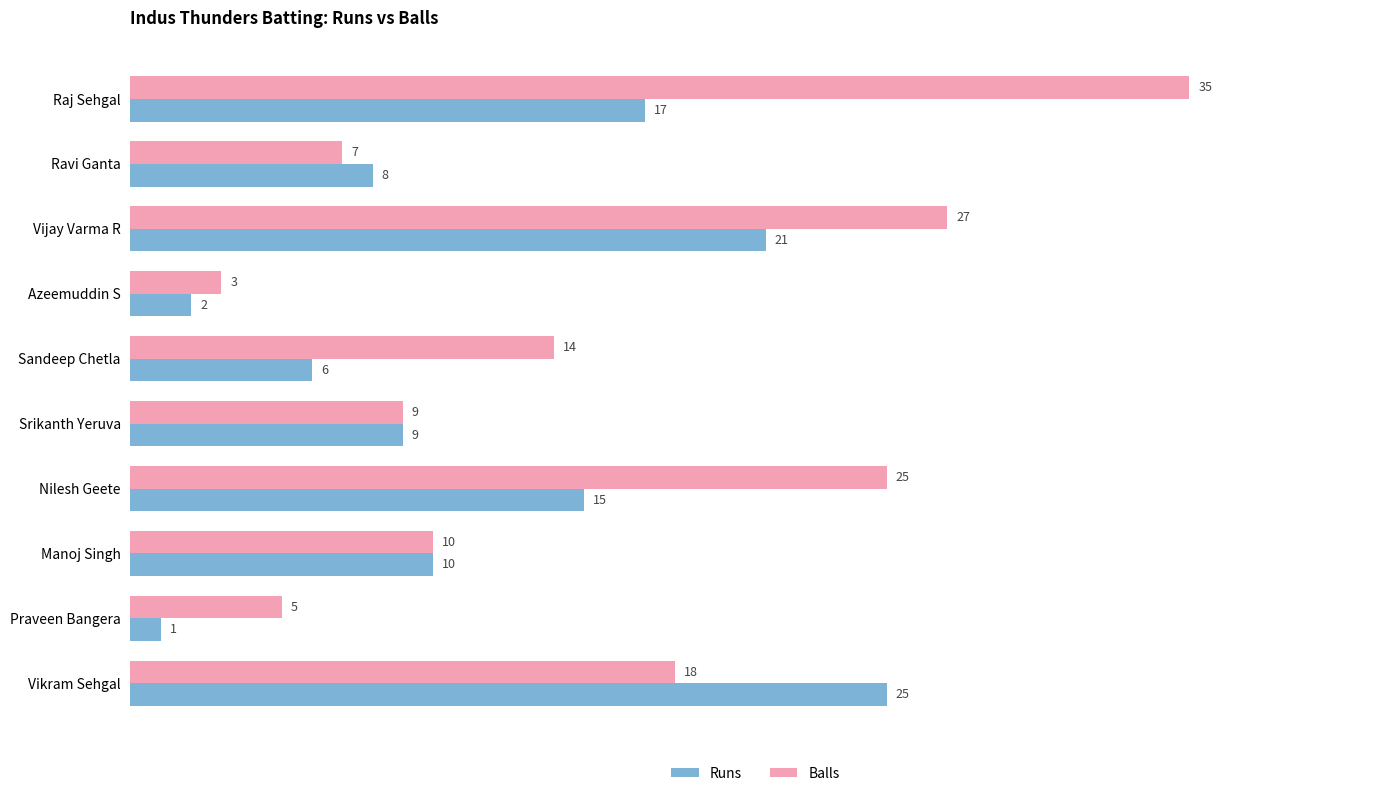

At how many categories does at least one series exceed 15?

4